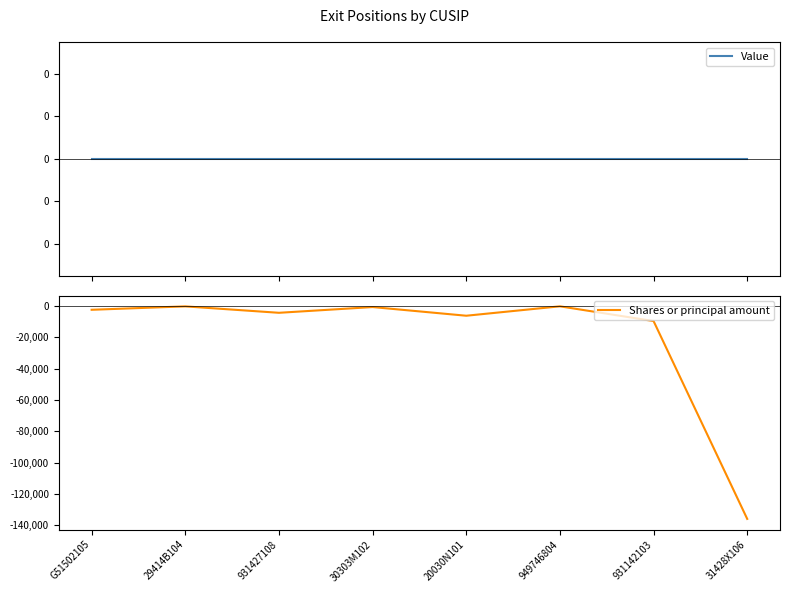

Does the chart have visible grid lines?

No